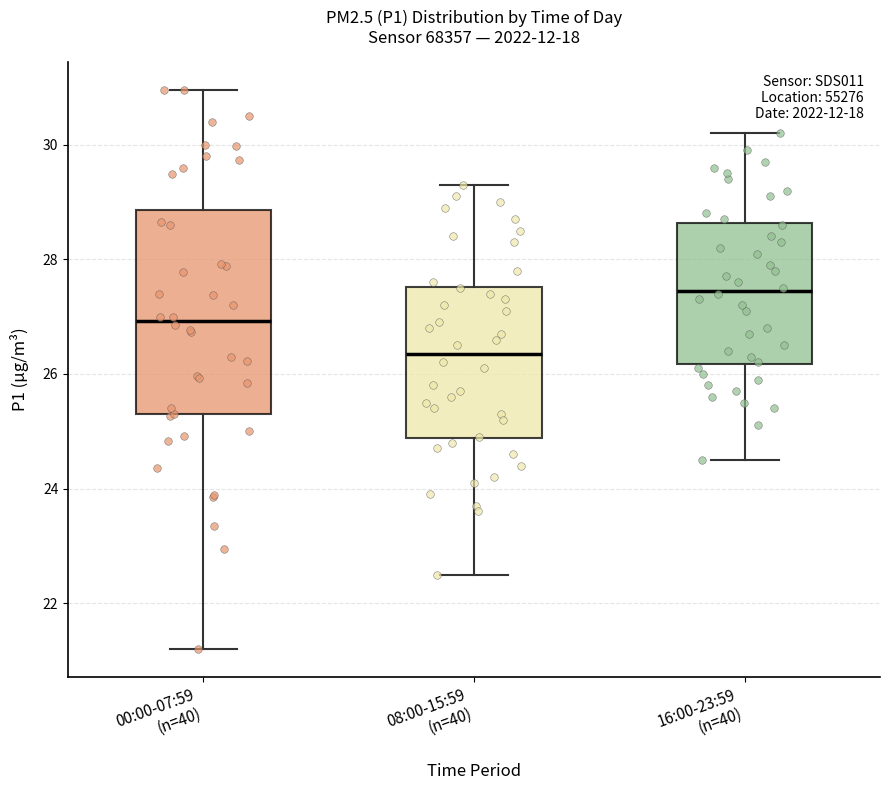

Reading left to right, transcribe this box plot: for each box, give where its median line is, the range the box spans, and where its two whiskers end, as read against the y-axis. The values are not printed on the chart, so give them approximately, as read against the axis.

00:00-07:59 (n=40): median 27.0, box 25.2 to 28.8, whiskers 21.2 to 31.0
08:00-15:59 (n=40): median 26.4, box 24.8 to 27.6, whiskers 22.6 to 29.4
16:00-23:59 (n=40): median 27.4, box 26.2 to 28.6, whiskers 24.6 to 30.2